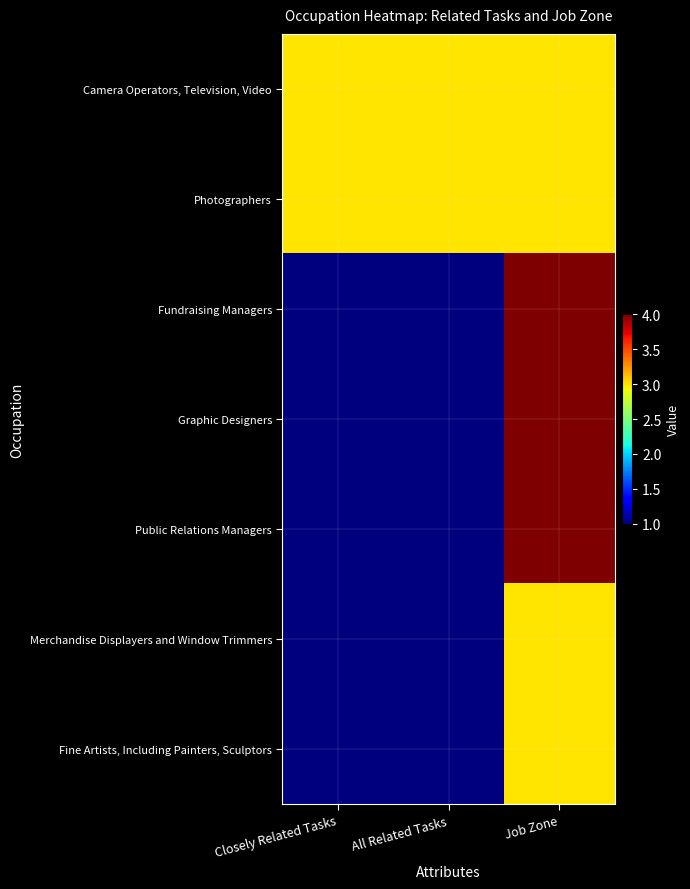

What is the total value across all series at Closely Related Tasks?

11